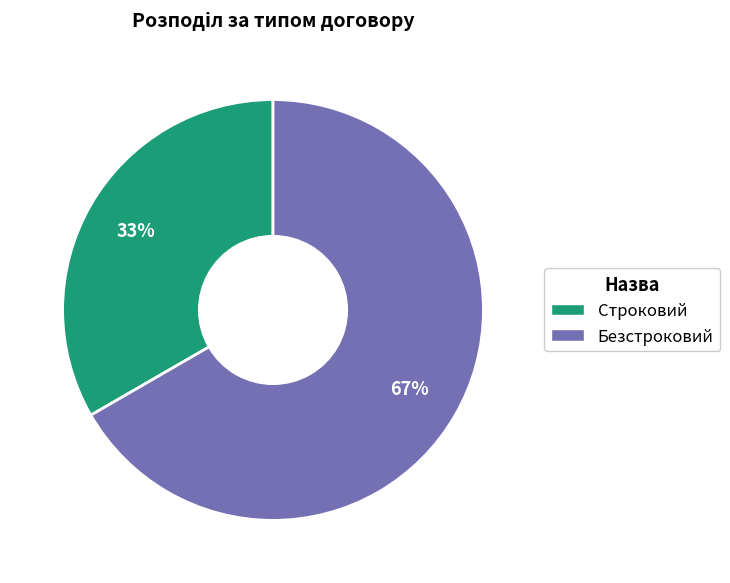

Combined, do Строковий and Безстроковий account for over 50%?

Yes